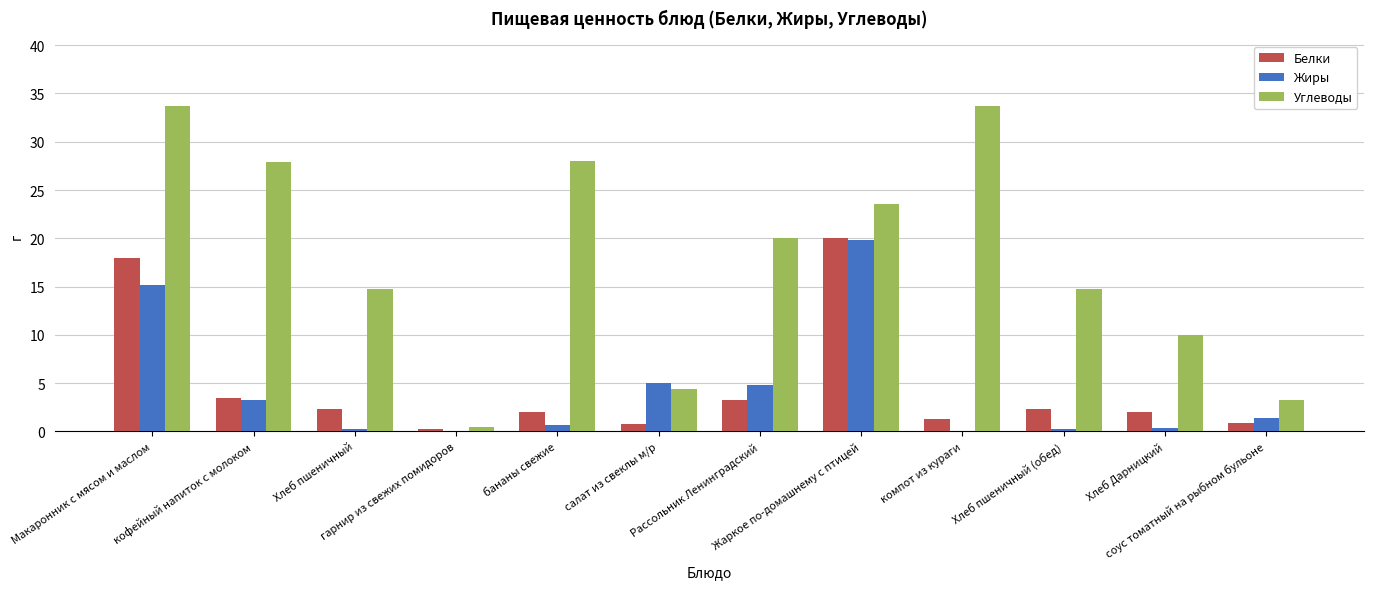

What is the greatest value displayed?

33.7